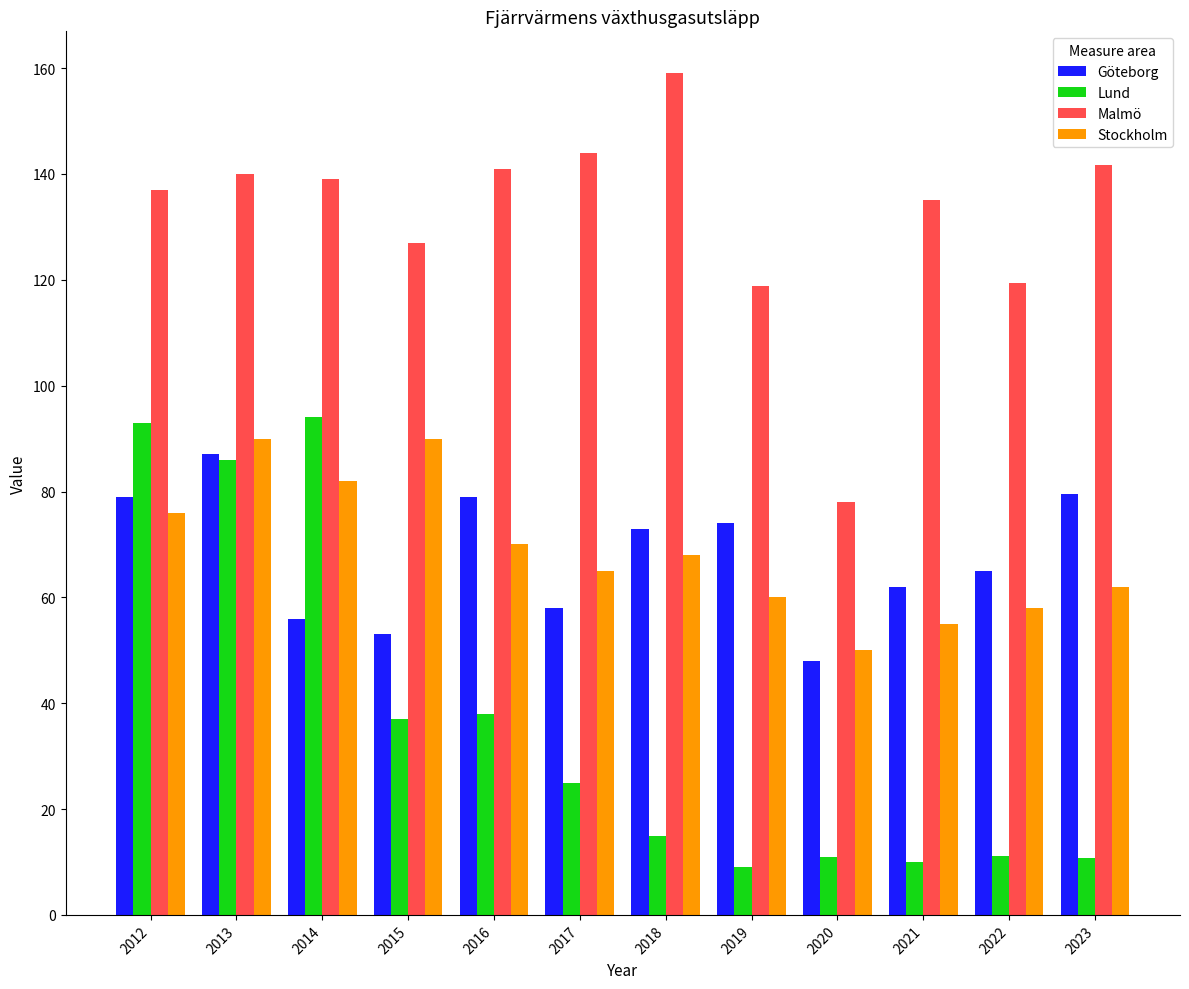

What is the value of the Lund bar at the 8th from the left?

9.0